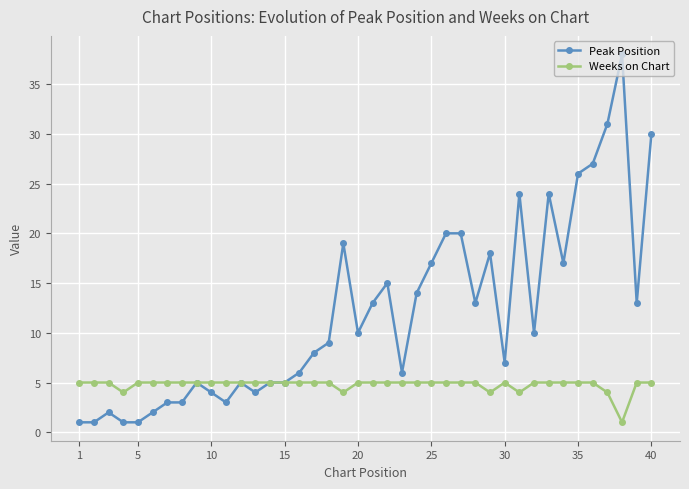

What is the value of the Weeks on Chart point at the 32nd from the left?

5